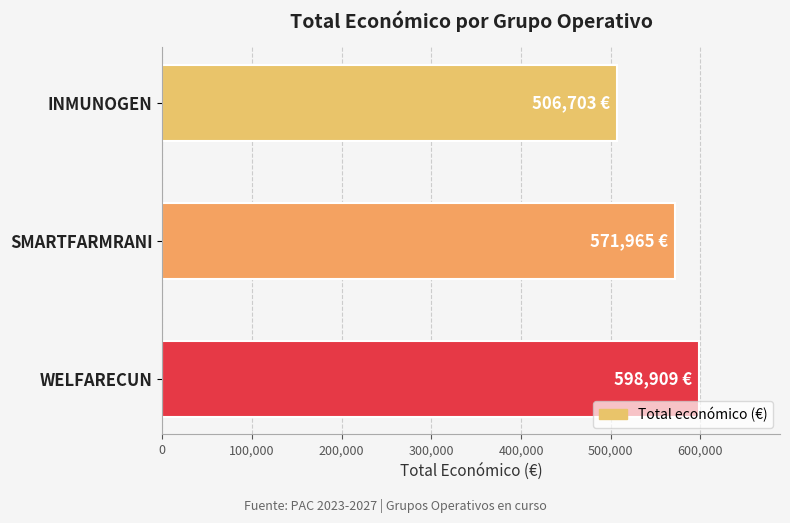

True or false: the data shows 598909 at WELFARECUN.

True